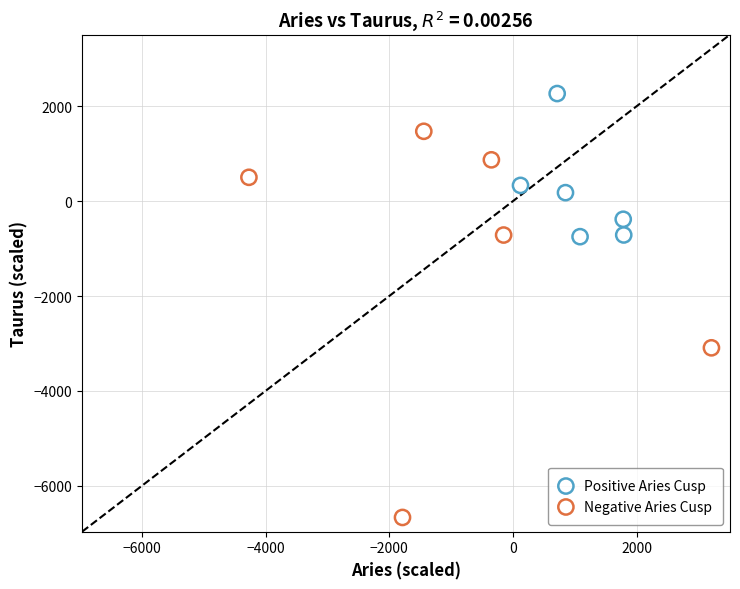

Which series has the largest Y range (max minus min)?

Negative Aries Cusp